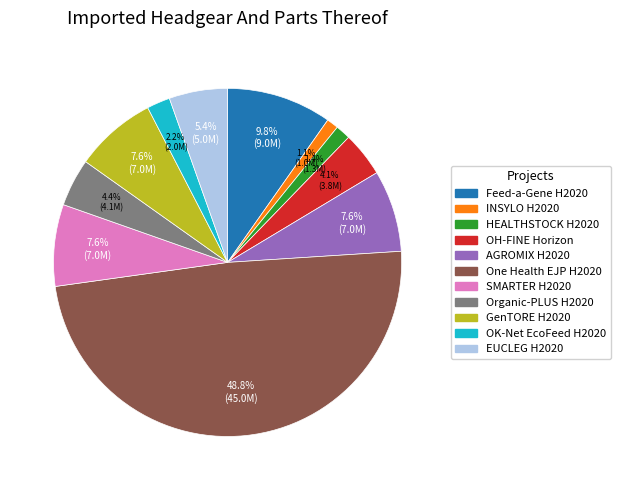

To the nearest percent, what portion does Organic-PLUS H2020 represent?

4%